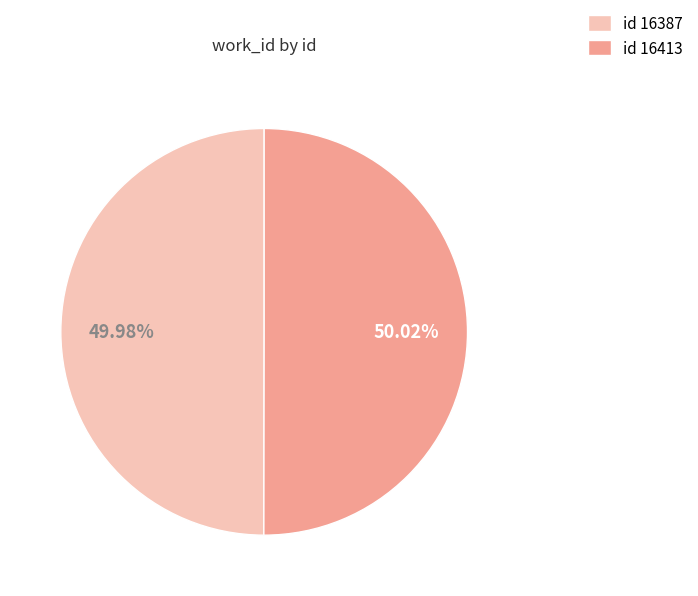

Is there any slice that represents more than half of the pie?

Yes